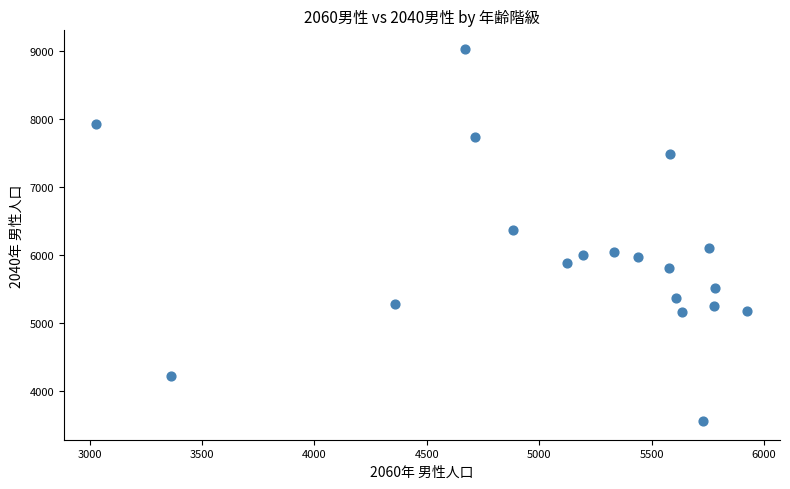

What is the range of Y values (max minus min)?

5463.5